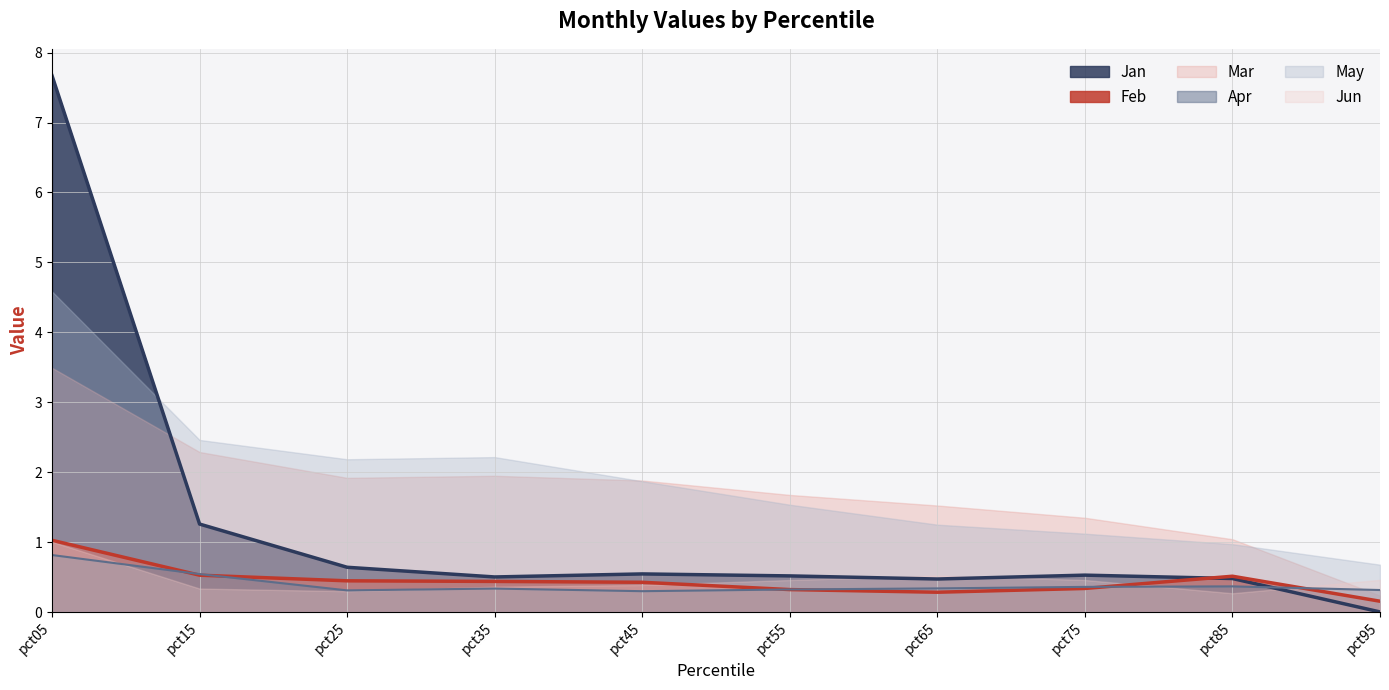

True or false: Feb and Jan cross at least once.

True